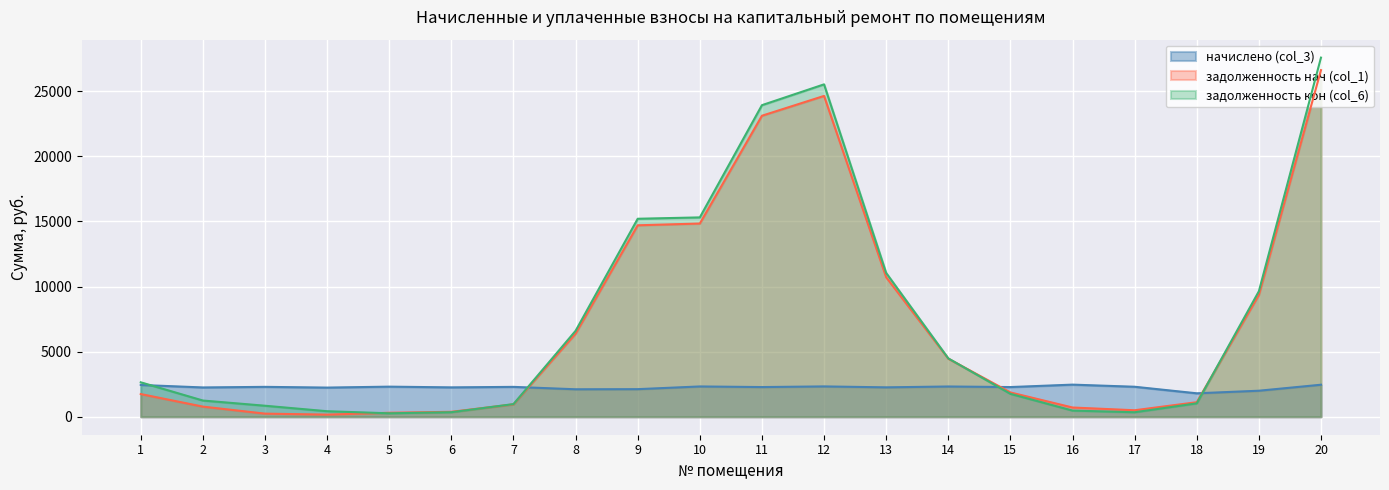

The задолженность кон (col_6) series shows 87.5 at 8. True or false?

False